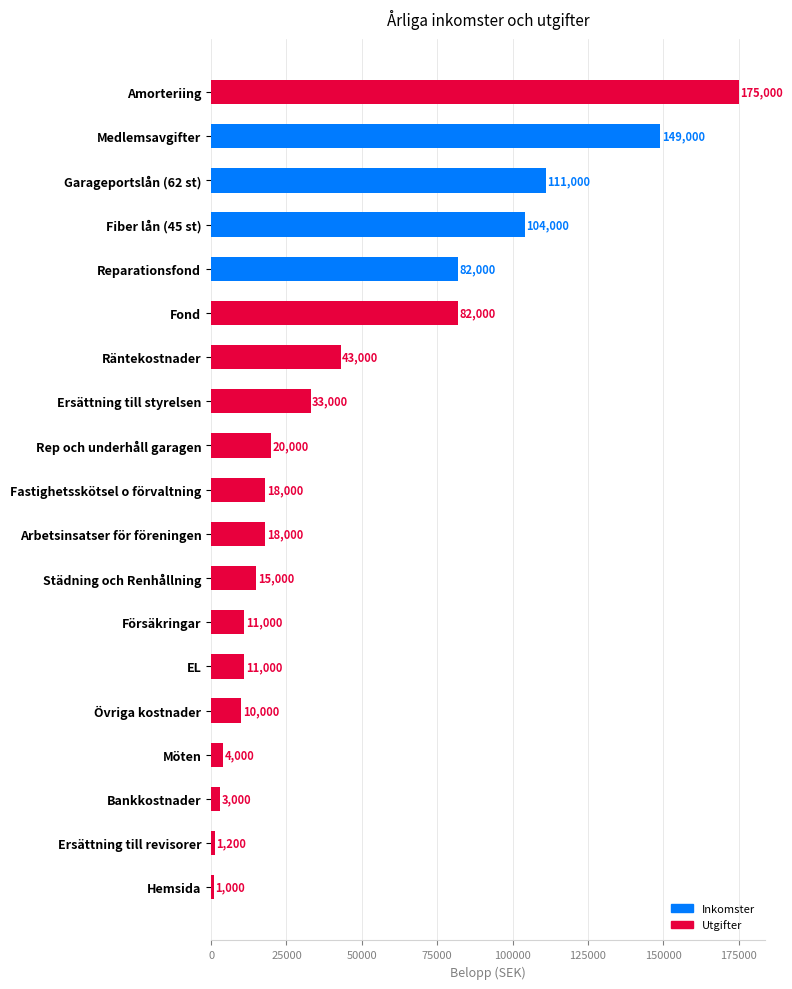

What is the difference between the maximum and second lowest values?

173800